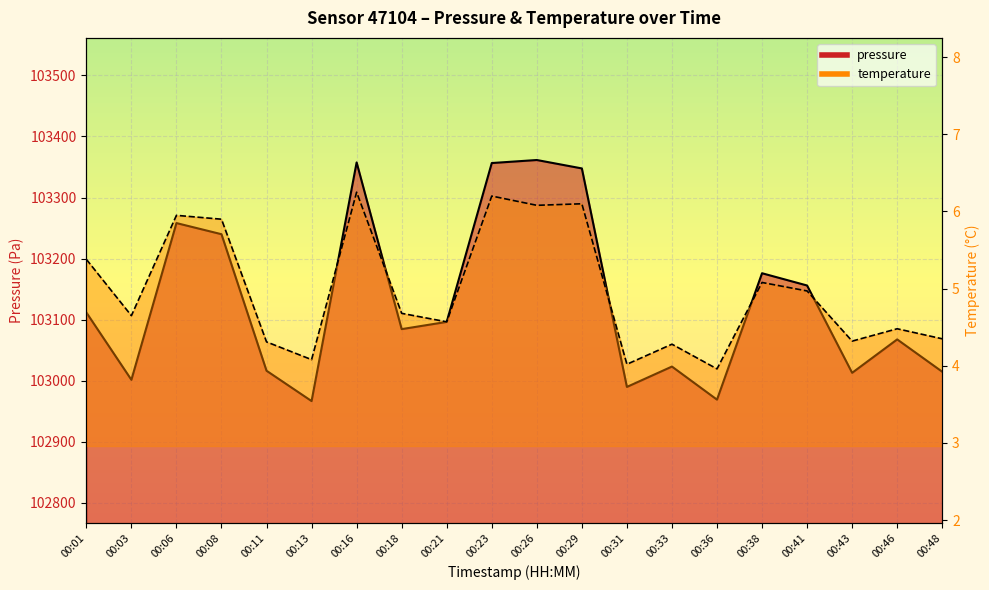

True or false: temperature has more than 0 interior local peaks.

True